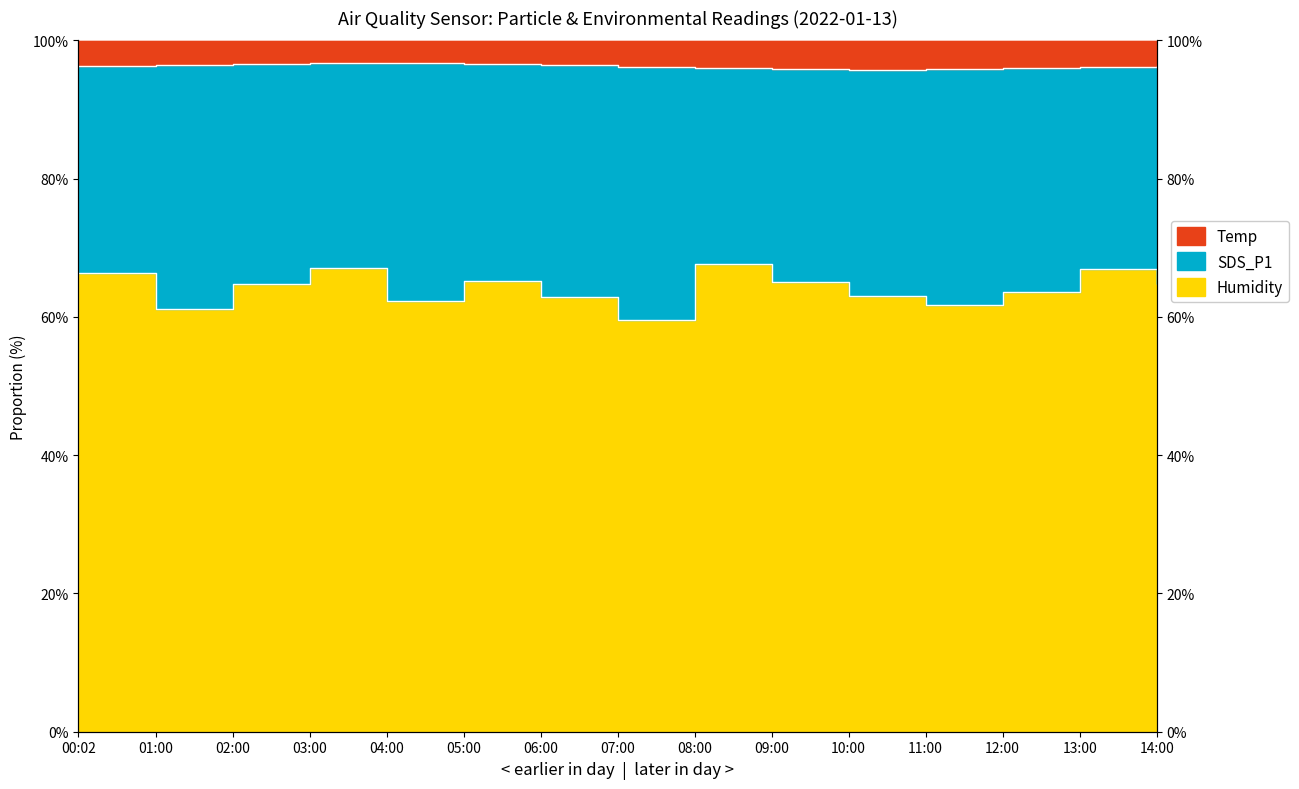

What is the highest value of the Temp series?

1.0